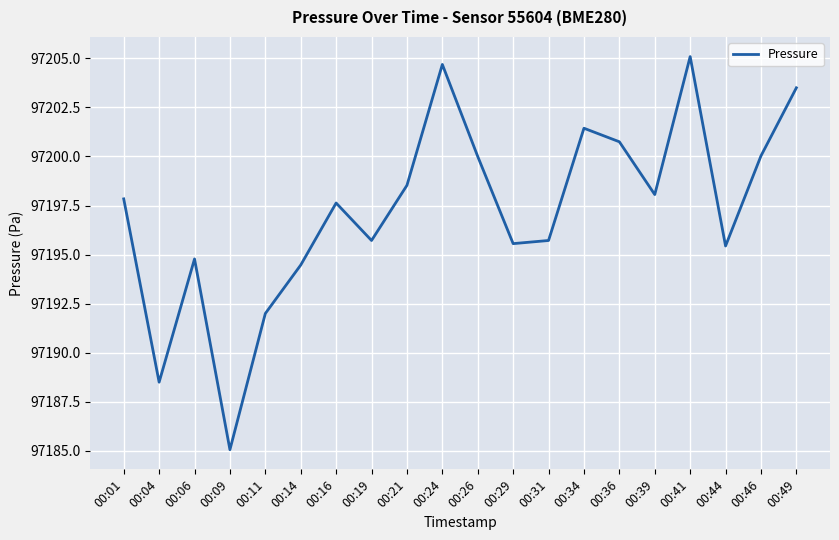

At which label does the data first exceed 97197?

00:01